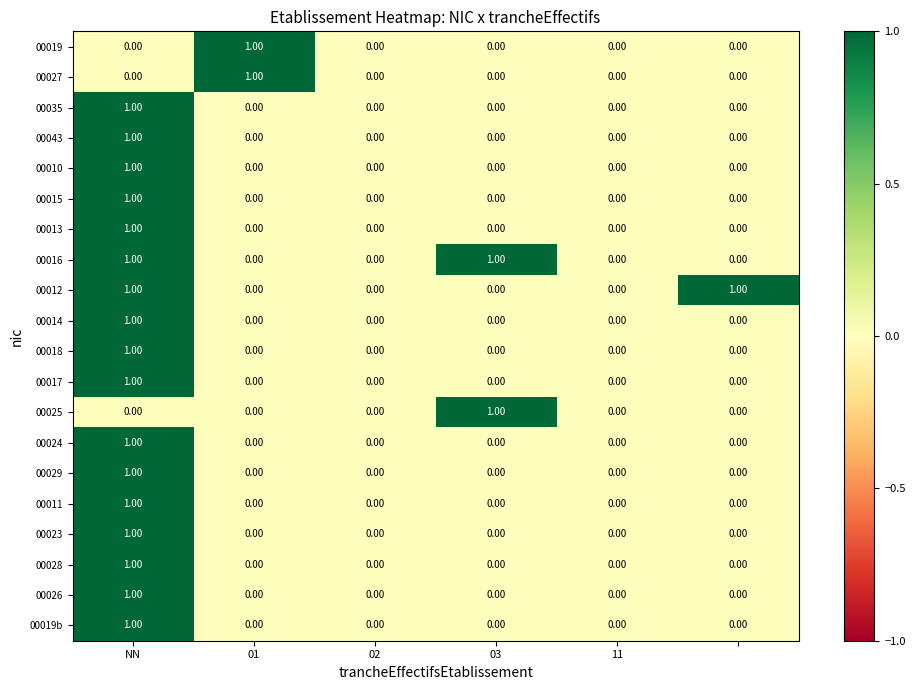

How many values in the 00016 series exceed 0?

2